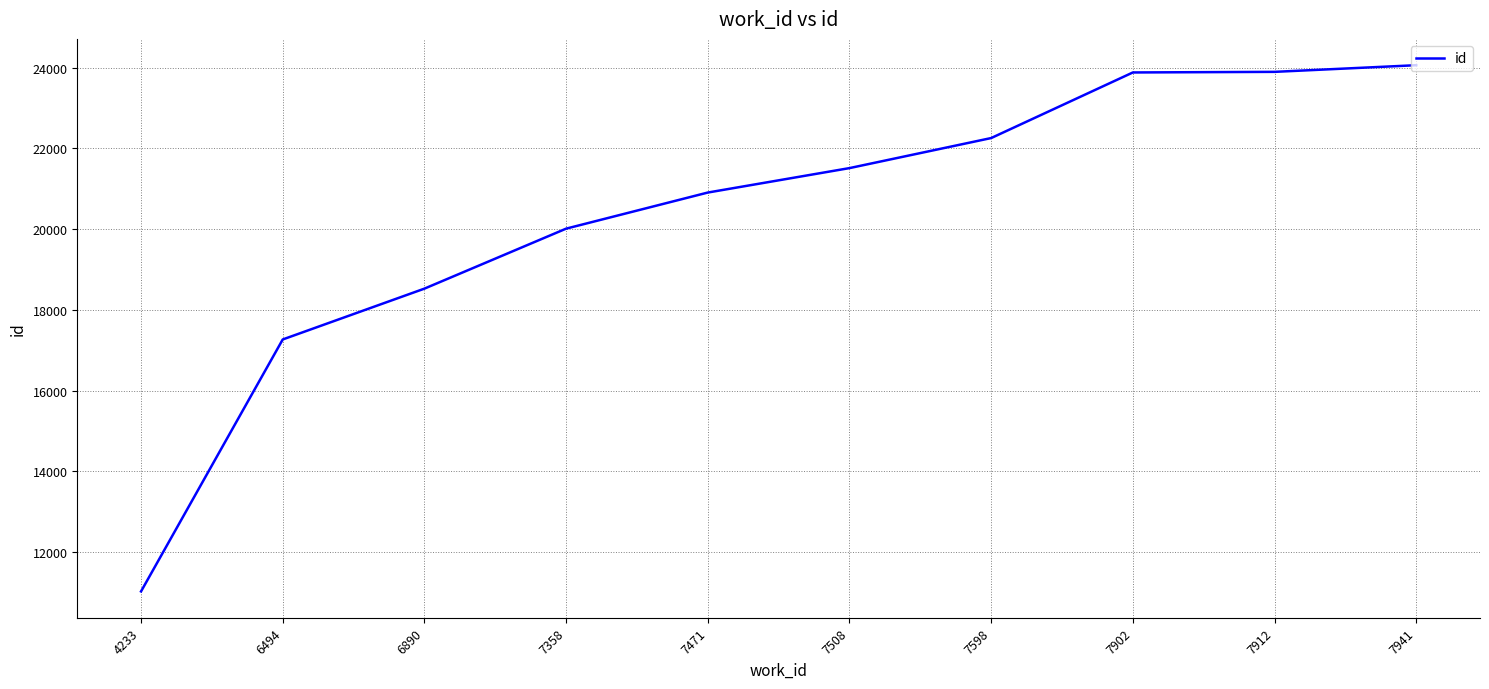

How many lines are shown in the chart?

1